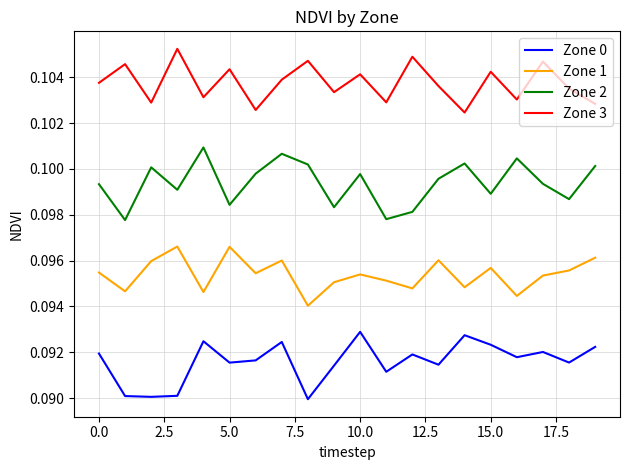

How many Zone 1 values are between 0 and 1?

20